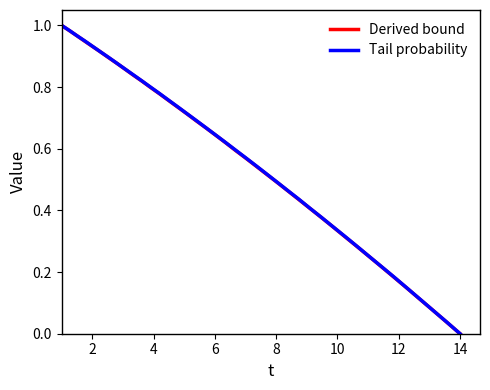

Does the chart have visible grid lines?

No